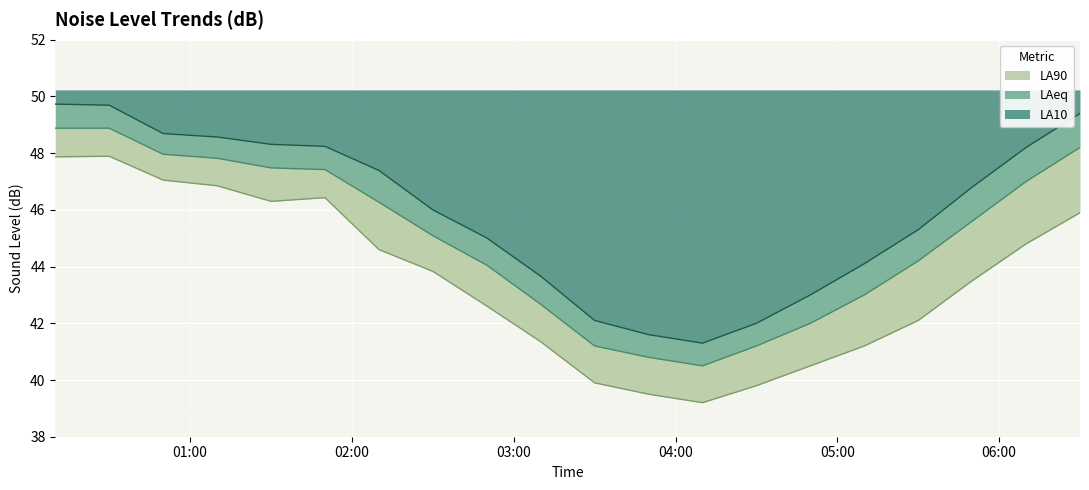

True or false: LA10 has more than 2 points higher than both neighbors.

False